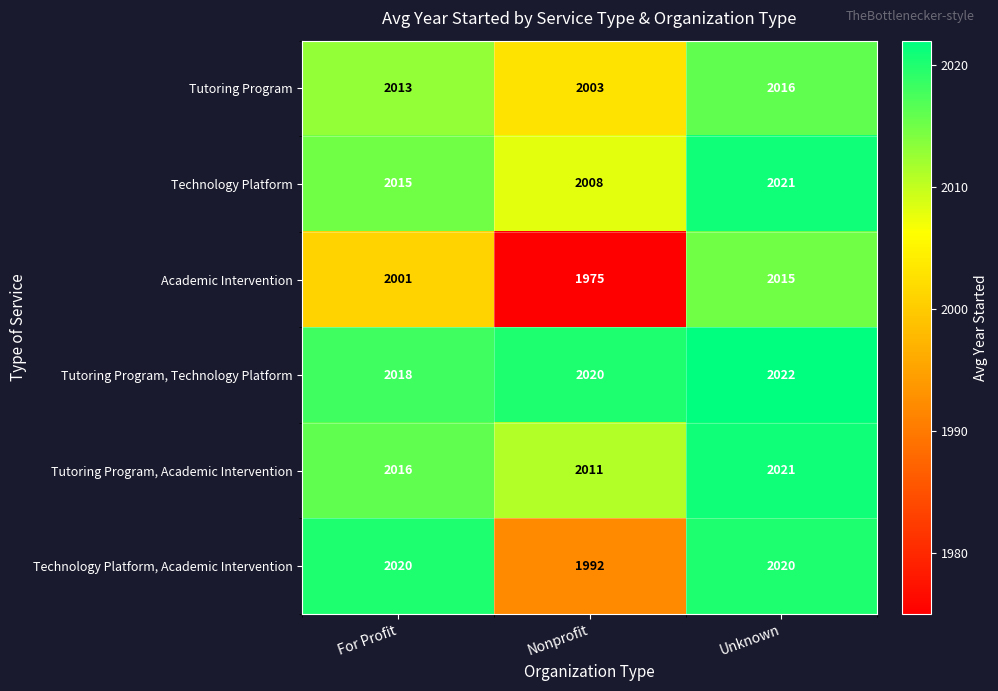

List the labels in order of Tutoring Program, Academic Intervention value, smallest first.

Nonprofit, For Profit, Unknown